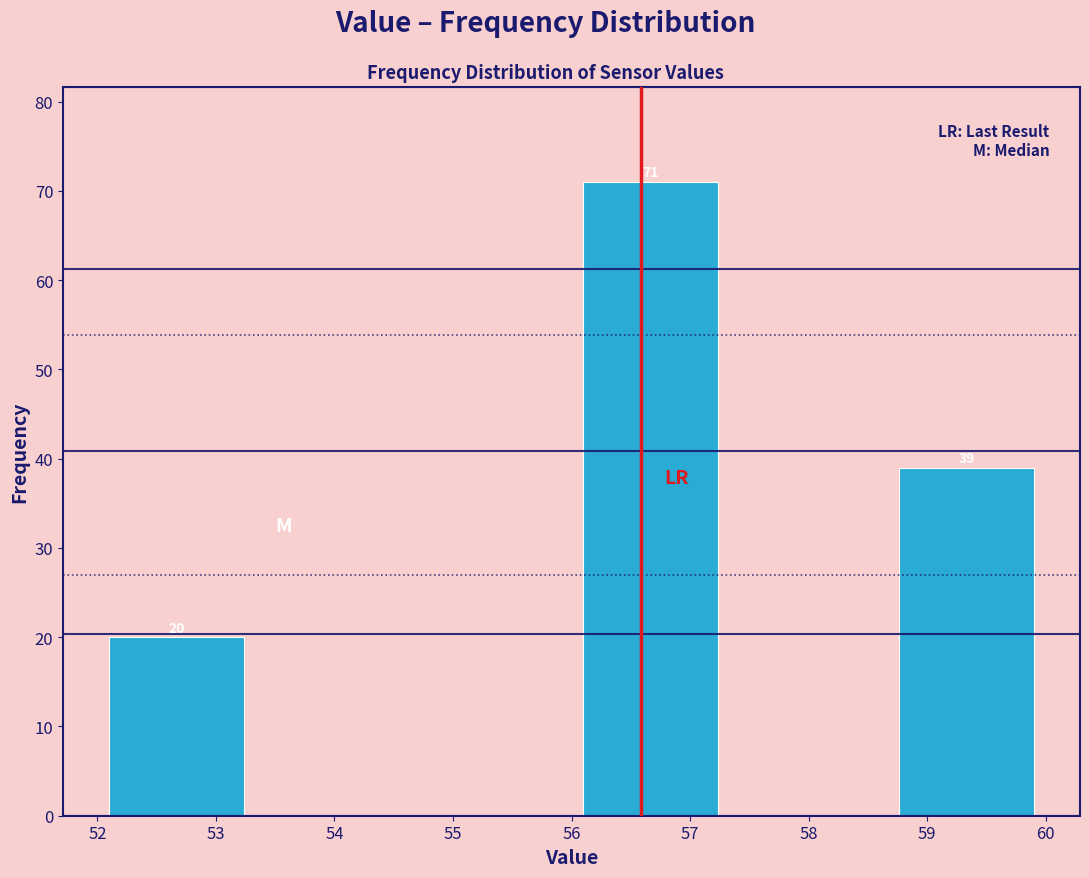

Which range on the x-axis has the tallest bar?

56.0 to 57.3